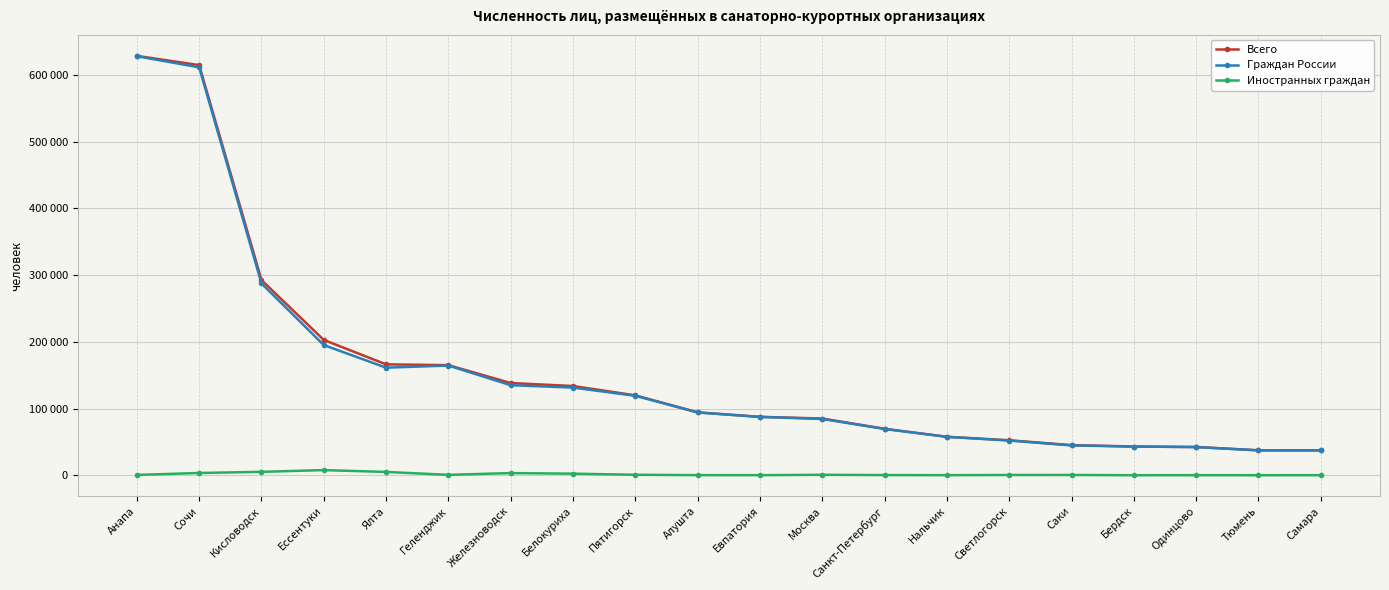

Reading left to right, extract all data points from this chart.

Всего: Анапа=628752	Сочи=614880	Кисловодск=292606	Ессентуки=202825	Ялта=166247	Геленджик=165051	Железноводск=138247	Белокуриха=133758	Пятигорск=119809	Алушта=94284	Евпатория=87551	Москва=85040	Санкт-Петербург=69618	Нальчик=57681	Светлогорск=52414	Саки=45133	Бердск=43065	Одинцово=42339	Тюмень=37390	Самара=37369
Граждан России: Анапа=628228	Сочи=611507	Кисловодск=287494	Ессентуки=195121	Ялта=161288	Геленджик=164446	Железноводск=134997	Белокуриха=131417	Пятигорск=119078	Алушта=94113	Евпатория=87426	Москва=84357	Санкт-Петербург=69349	Нальчик=57551	Светлогорск=52021	Саки=44695	Бердск=43025	Одинцово=42213	Тюмень=37344	Самара=37247
Иностранных граждан: Анапа=524	Сочи=3373	Кисловодск=5112	Ессентуки=7704	Ялта=4959	Геленджик=605	Железноводск=3250	Белокуриха=2341	Пятигорск=731	Алушта=171	Евпатория=125	Москва=683	Санкт-Петербург=269	Нальчик=130	Светлогорск=393	Саки=438	Бердск=40	Одинцово=126	Тюмень=46	Самара=122